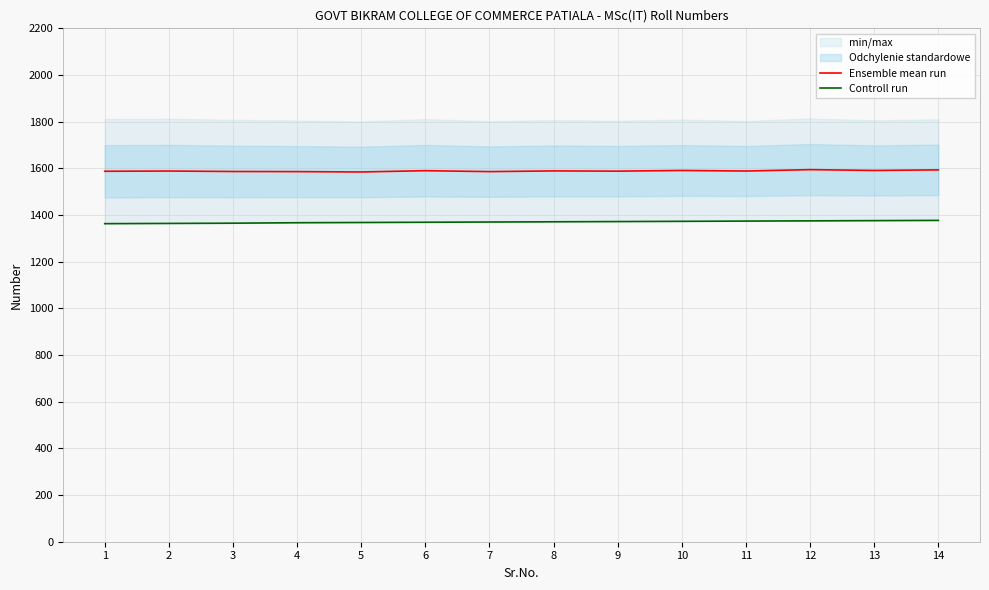

What is the smallest value displayed?

1363.0